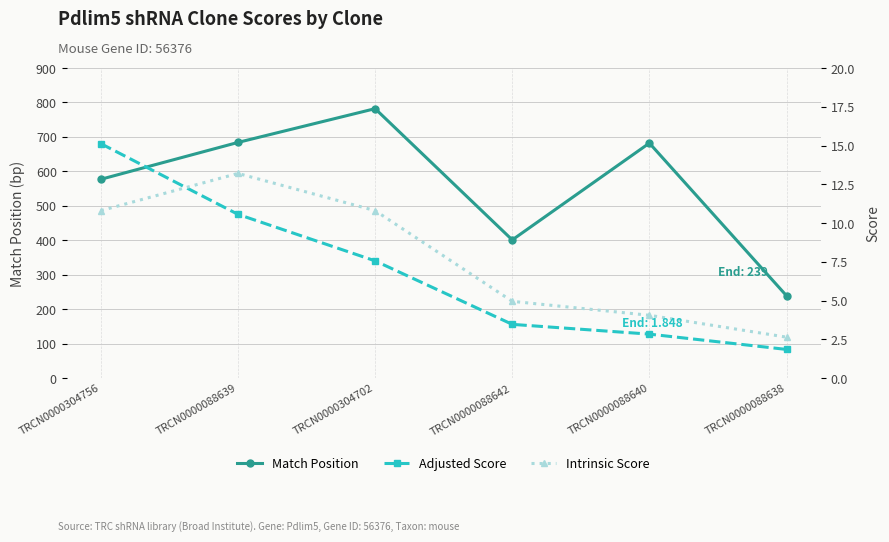

Which category has the lowest value in the Match Position series?

TRCN0000088638